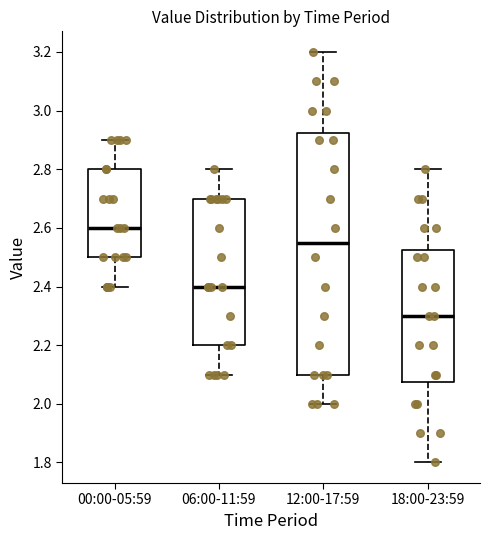

Where does the upper whisker of the box for 12:00-17:59 end on the y-axis? The values are not printed on the chart, so give them approximately, as read against the axis.

3.20